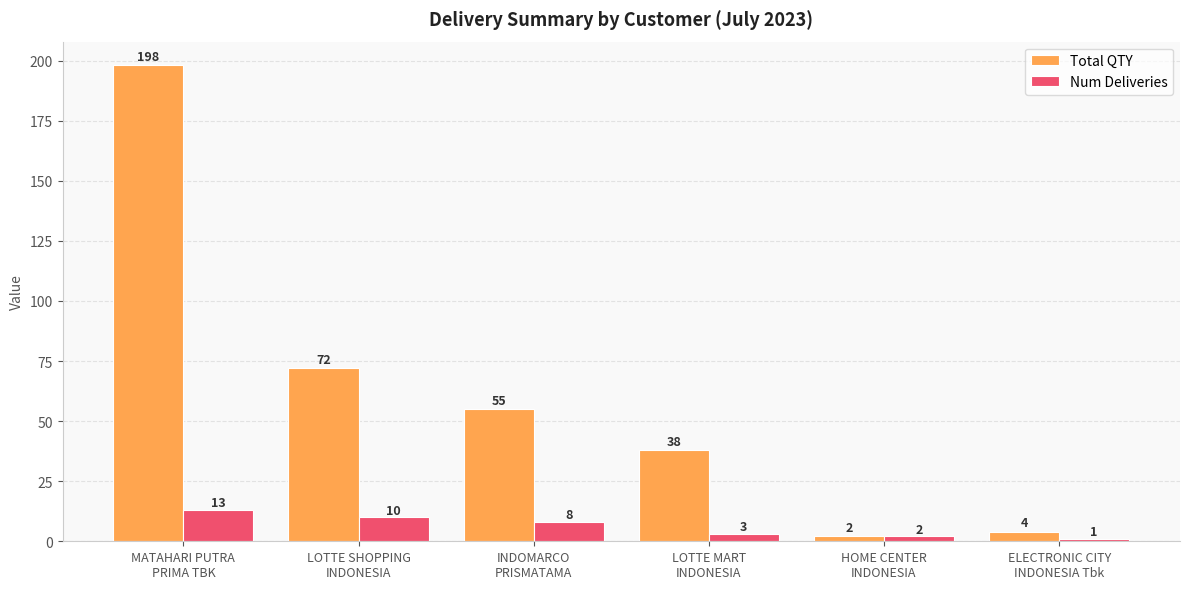

List the series in order of their peak value, highest first.

Total QTY, Num Deliveries